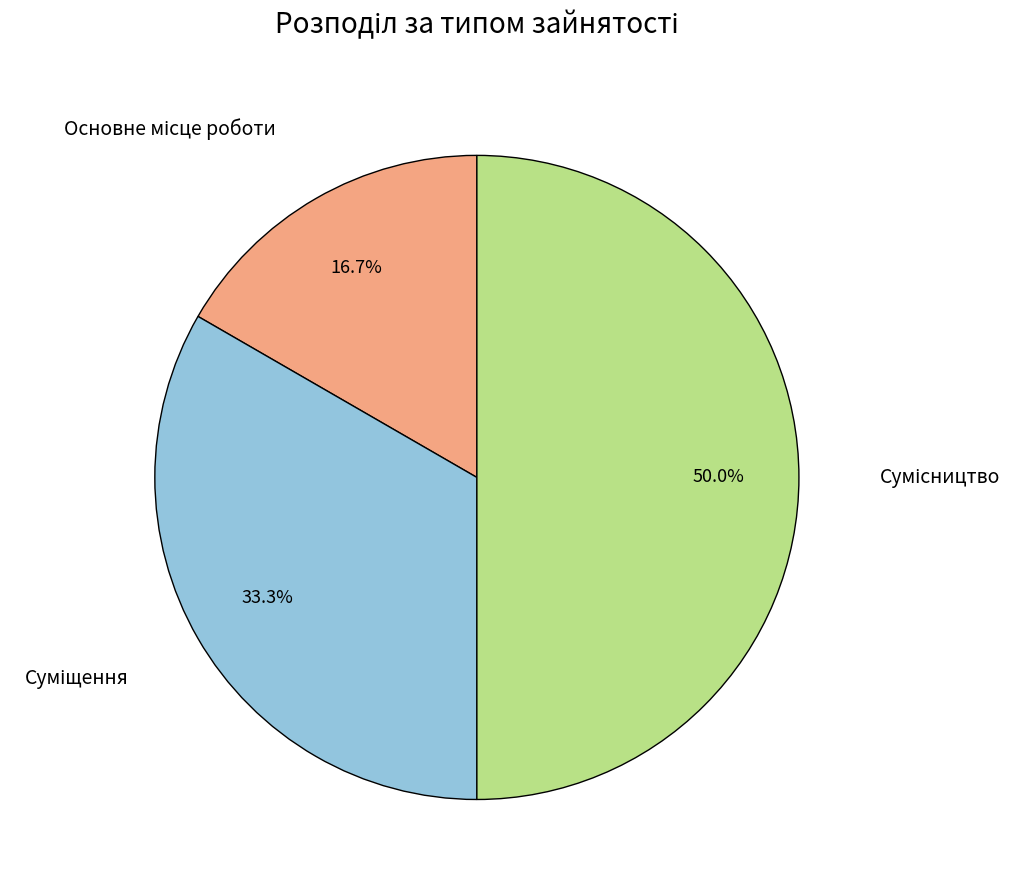

Which slice is the largest?

Сумісництво